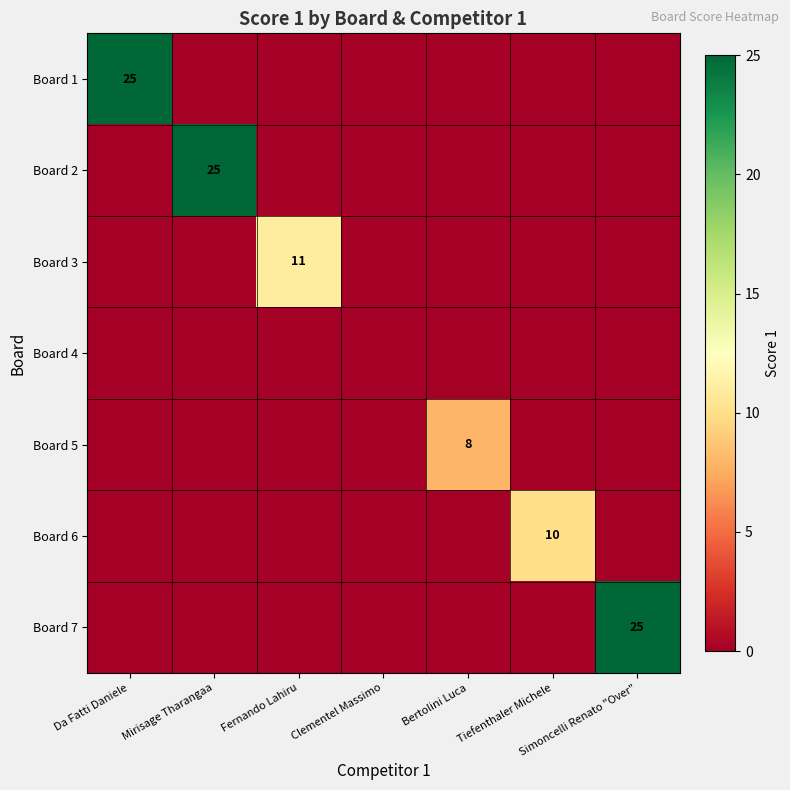

Is it true that Board 1 equals 0 at Mirisage Tharangaa?

True